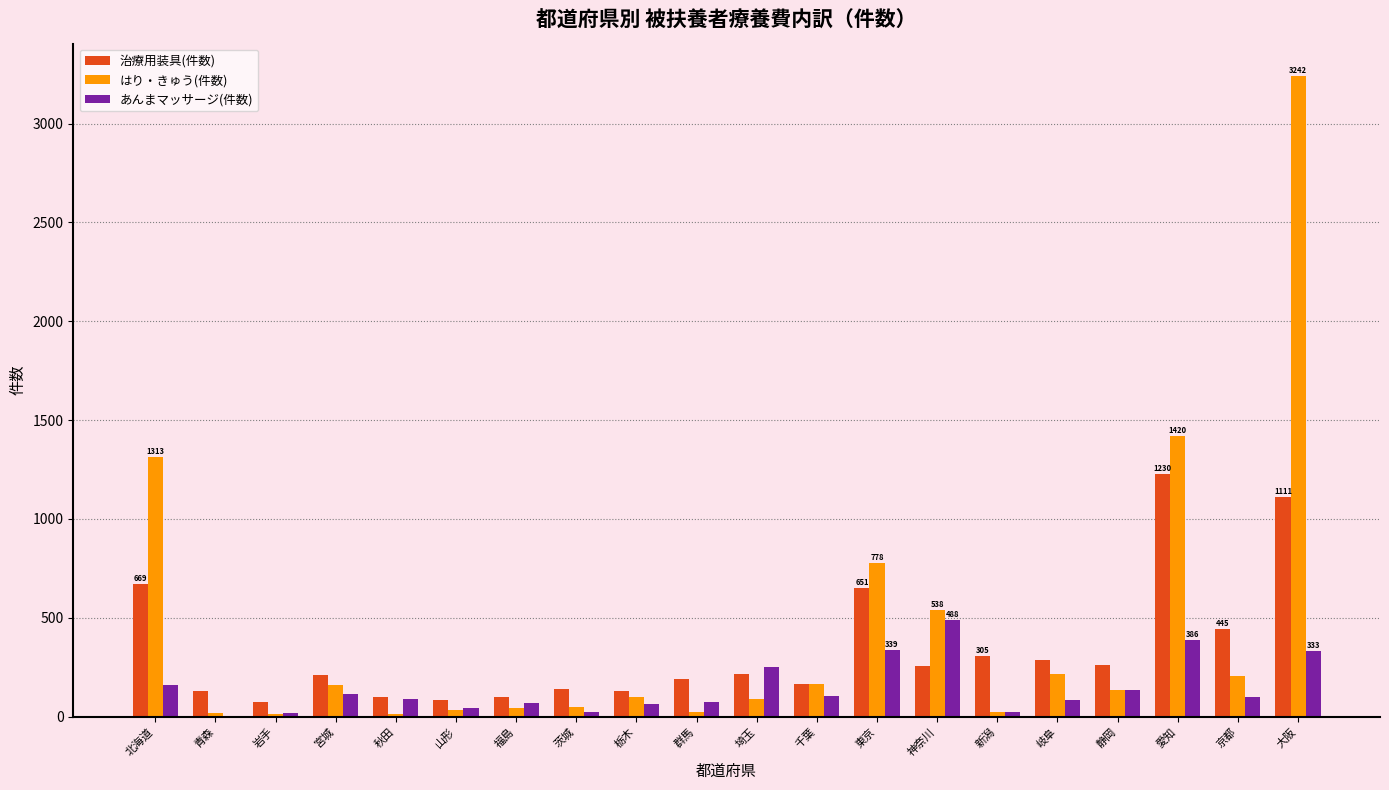

How many groups of bars are there?

20